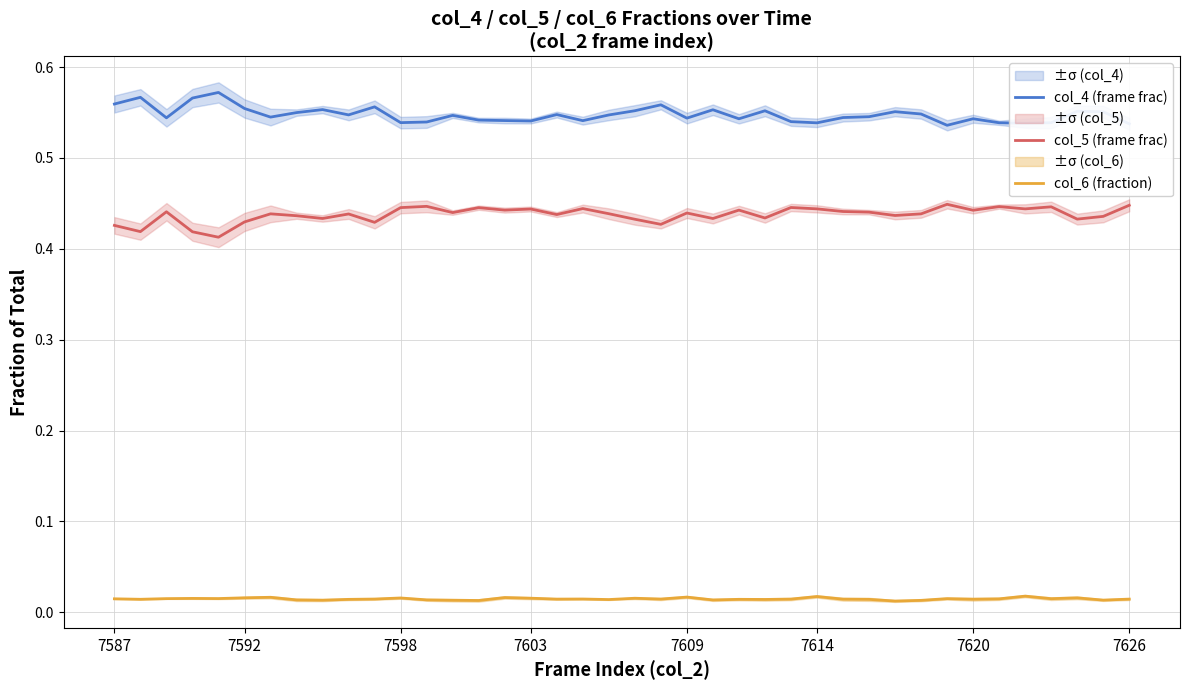

How many lines are shown in the chart?

3